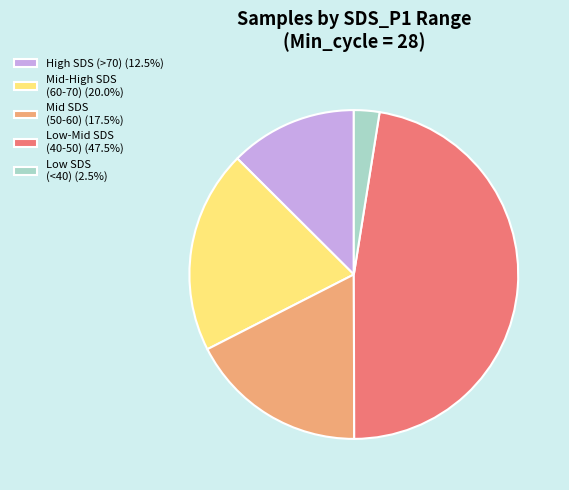

Is the sum of Mid-High SDS (60-70) (20.0%) and Mid SDS (50-60) (17.5%) greater than half?

No